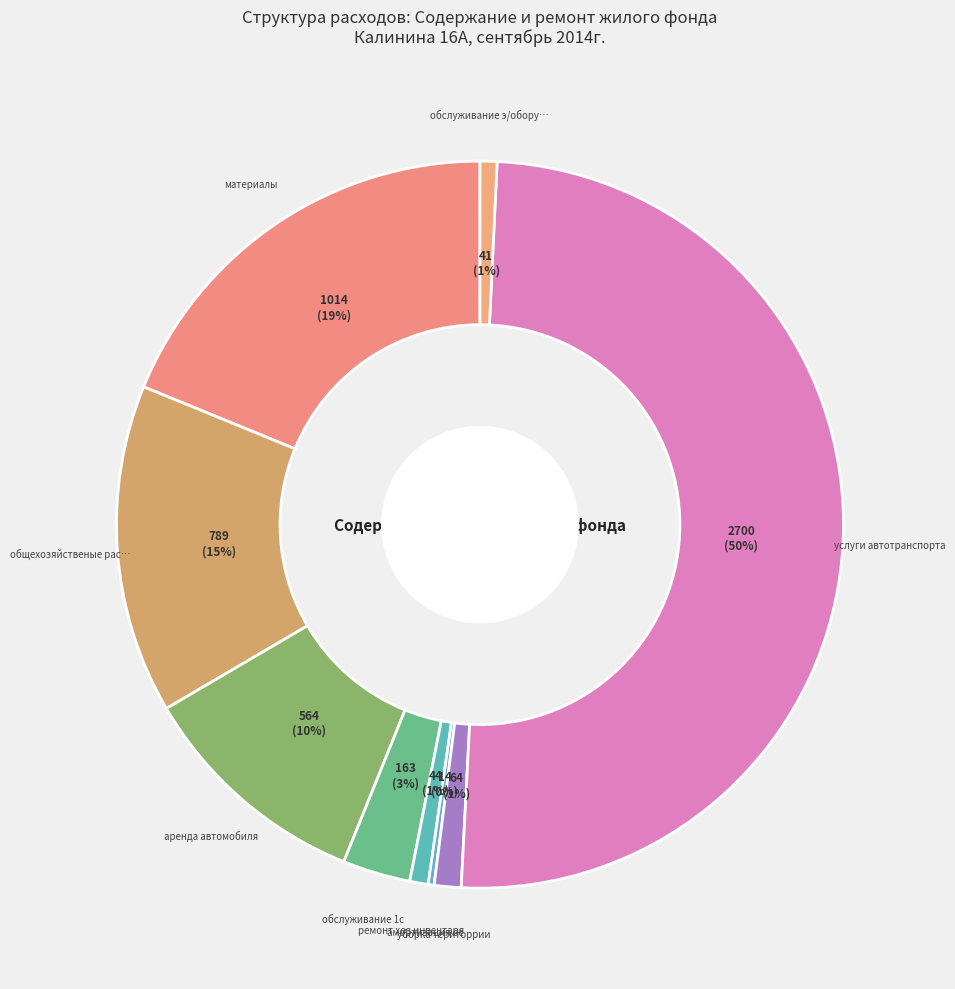

How many segments does this pie chart have?

9